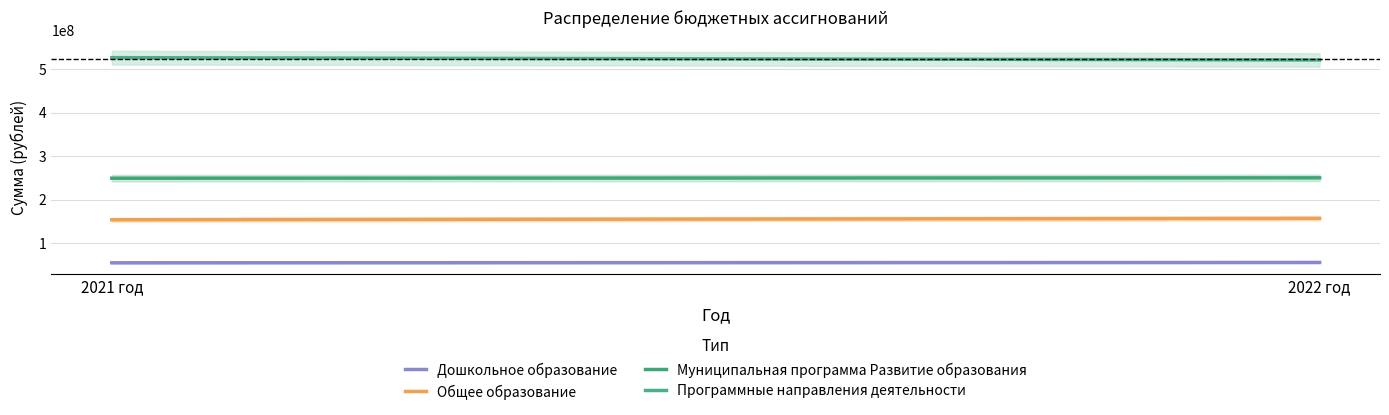

At how many categories does at least one series exceed 339927510?

2